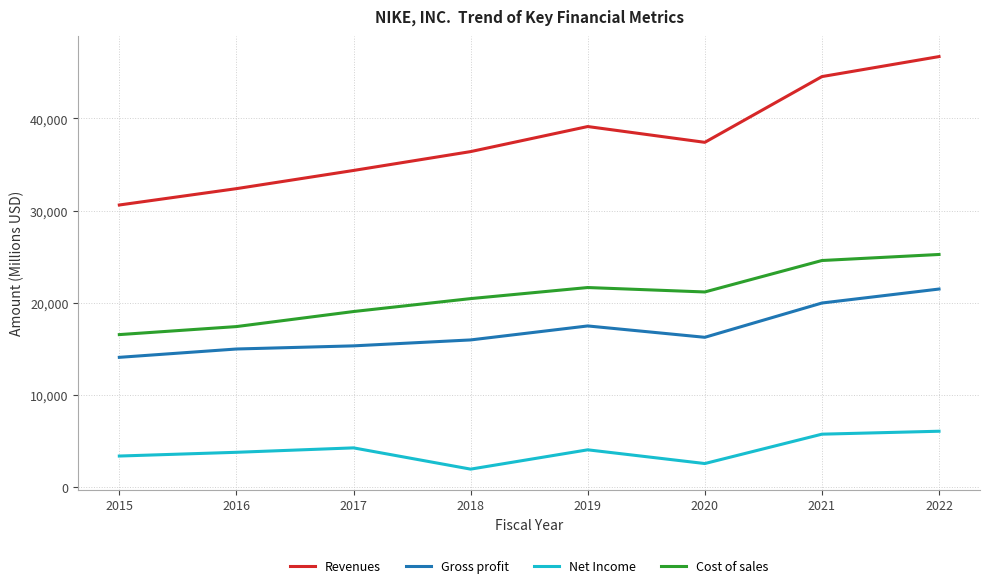

Where is the first local minimum for Net Income?

2018